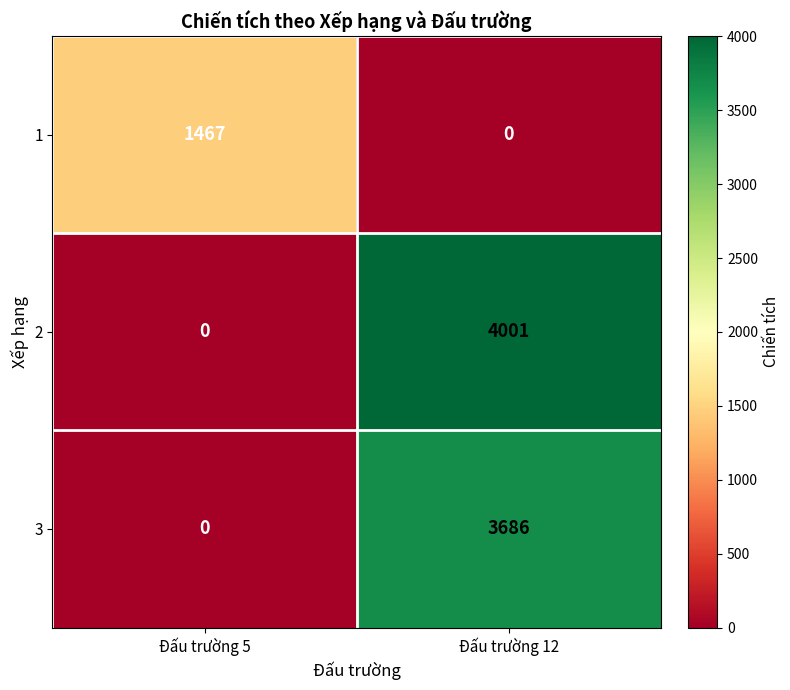

The 3 series shows 1034 at Đấu trường 12. True or false?

False